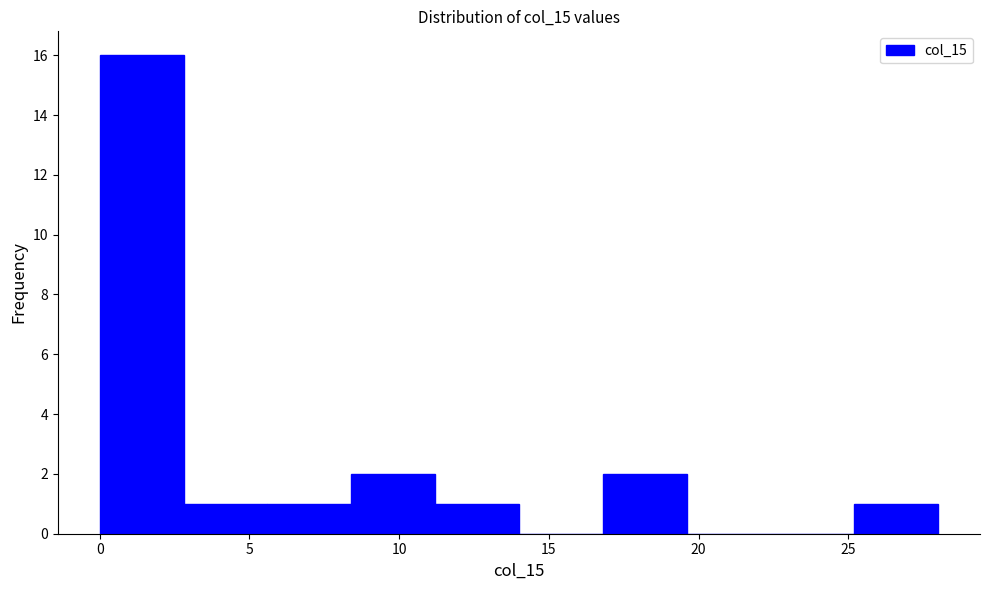

Reading left to right, transcribe this chart: for each bar, give the range it covers on the x-axis and its height. Neither the bar edges nor the heights are printed on the chart, so give them approximately, as read against the axes.

0.0 to 2.8: 16
2.8 to 5.6: 1
5.6 to 8.4: 1
8.4 to 11.2: 2
11.2 to 14.0: 1
14.0 to 16.8: 0
16.8 to 19.6: 2
19.6 to 22.4: 0
22.4 to 25.2: 0
25.2 to 28.0: 1